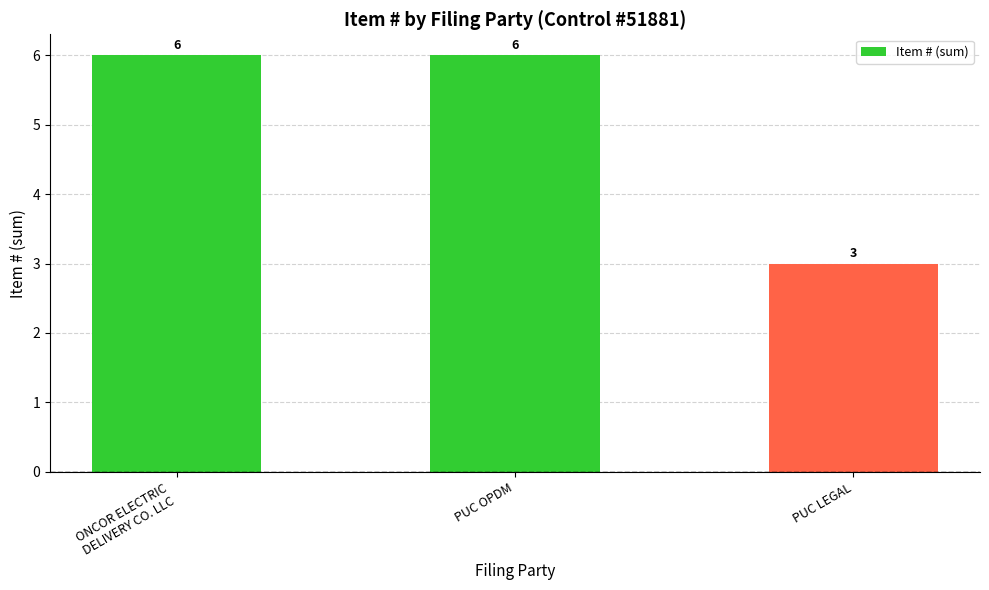

What value does the data have at PUC OPDM?

6